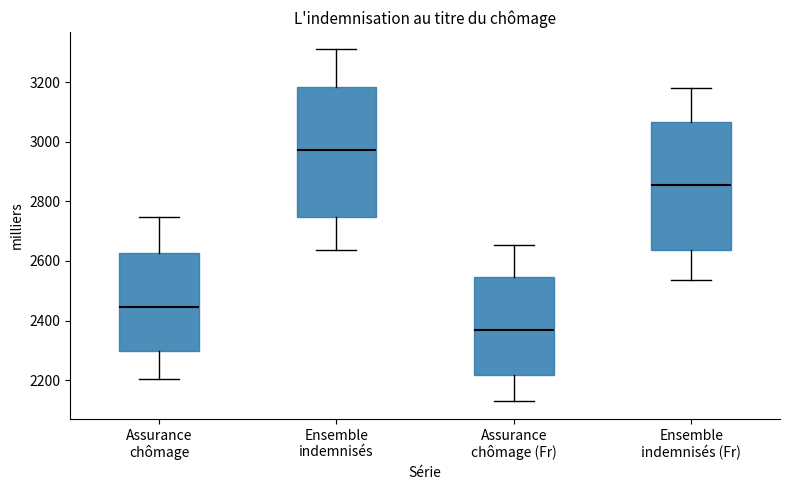

Where is the upper edge of the box for Ensemble indemnisés (Fr) on the y-axis? The values are not printed on the chart, so give them approximately, as read against the axis.

3060